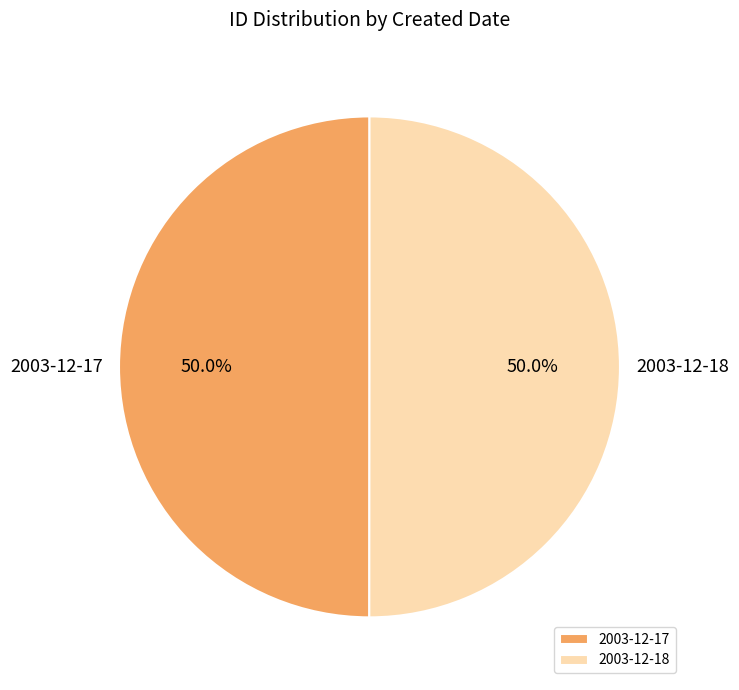

What is the ratio of the value at 2003-12-17 to the value at 2003-12-18?

1.0